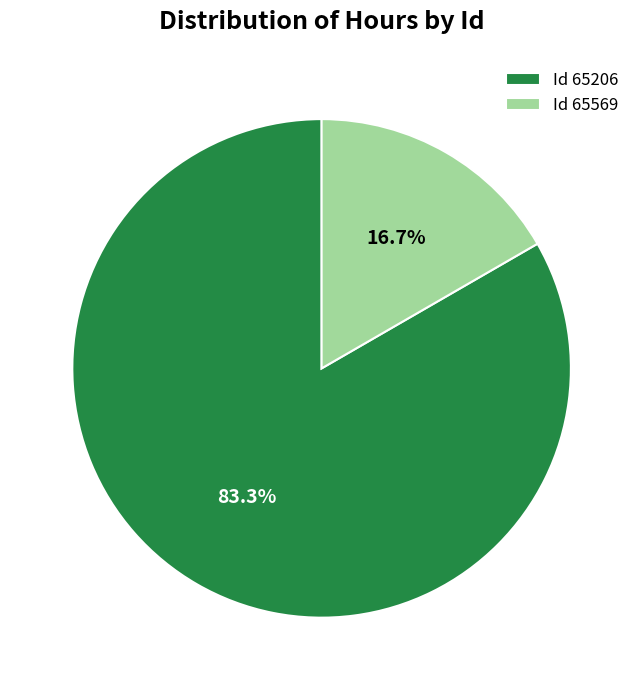

Which category accounts for the majority?

Id 65206